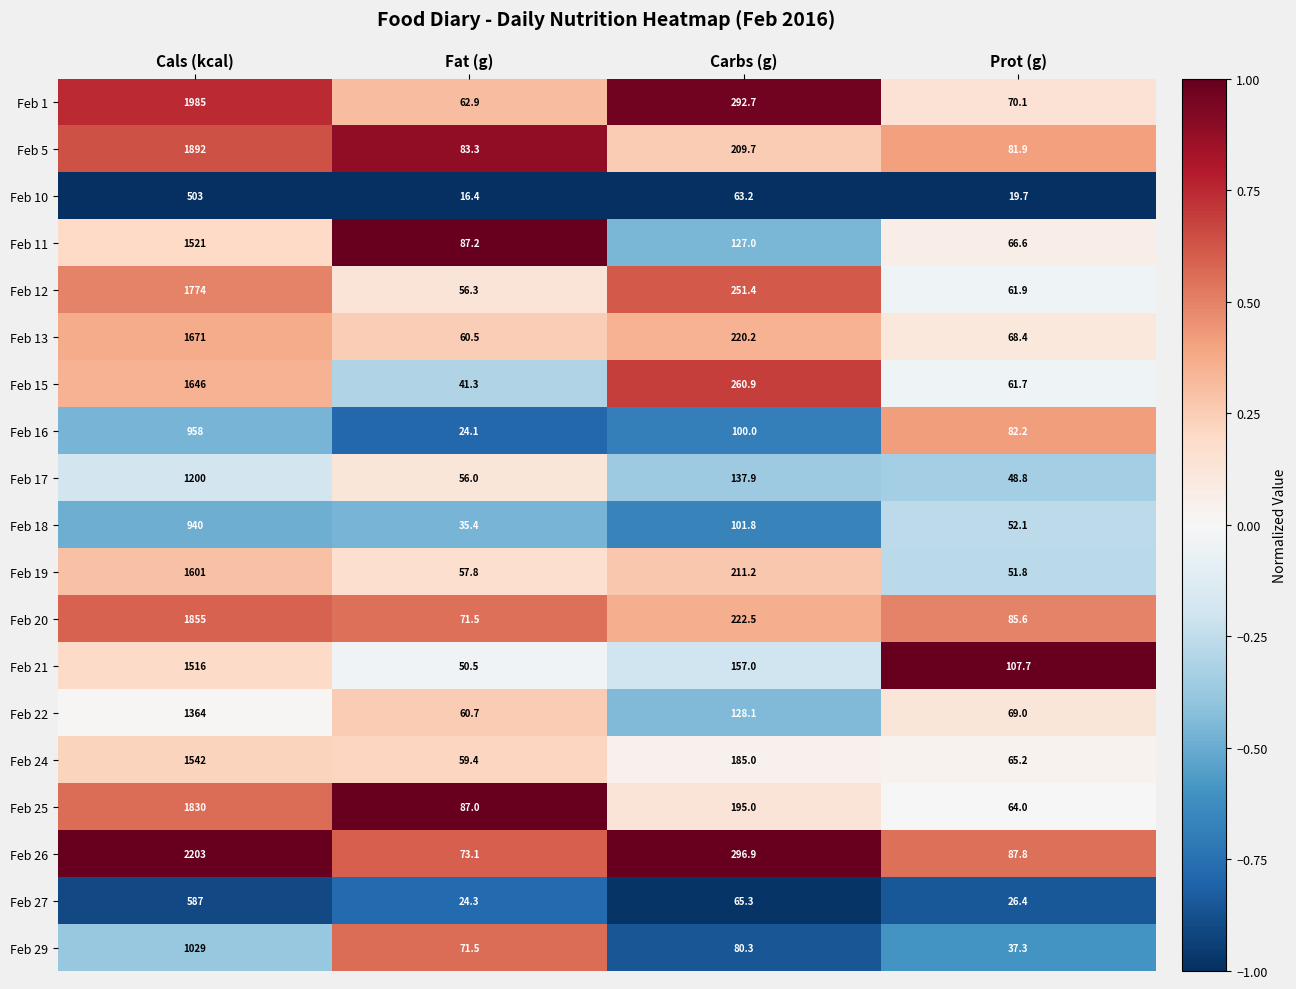

Which series changed the most between Carbs (g) and Prot (g)?

Feb 1